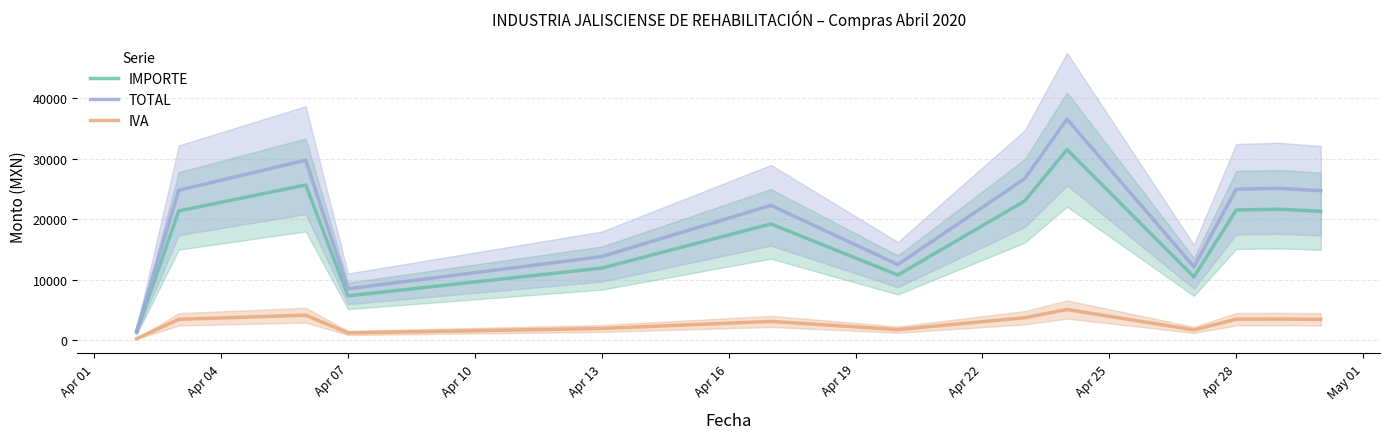

True or false: IVA and TOTAL cross at least once.

False